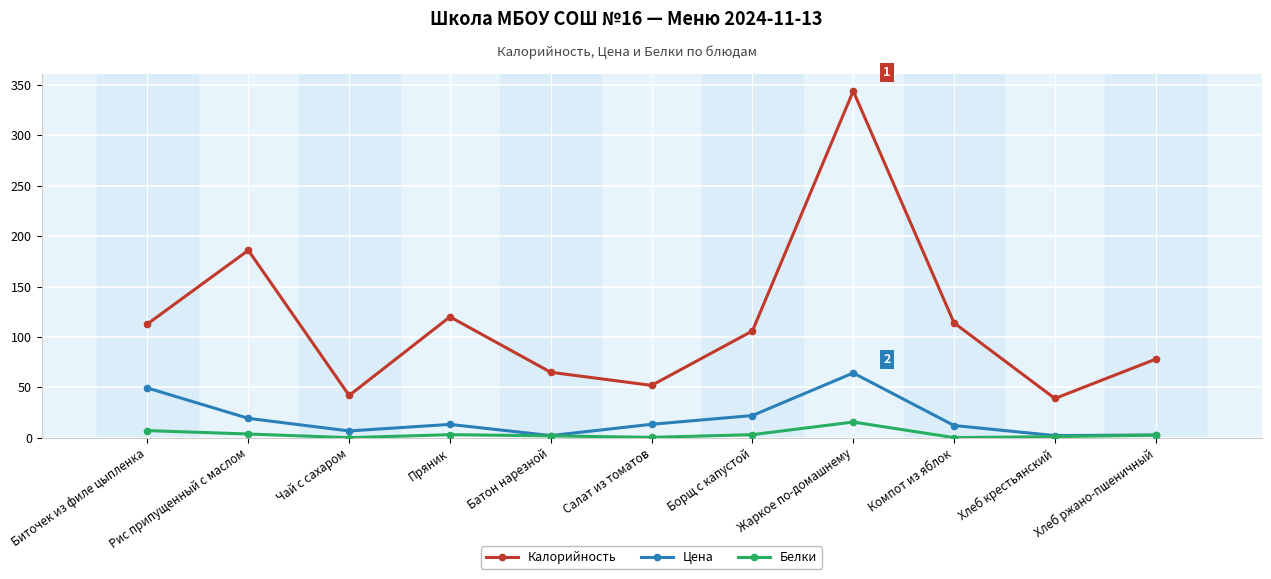

True or false: Белки has more than 1 interior local peaks.

True